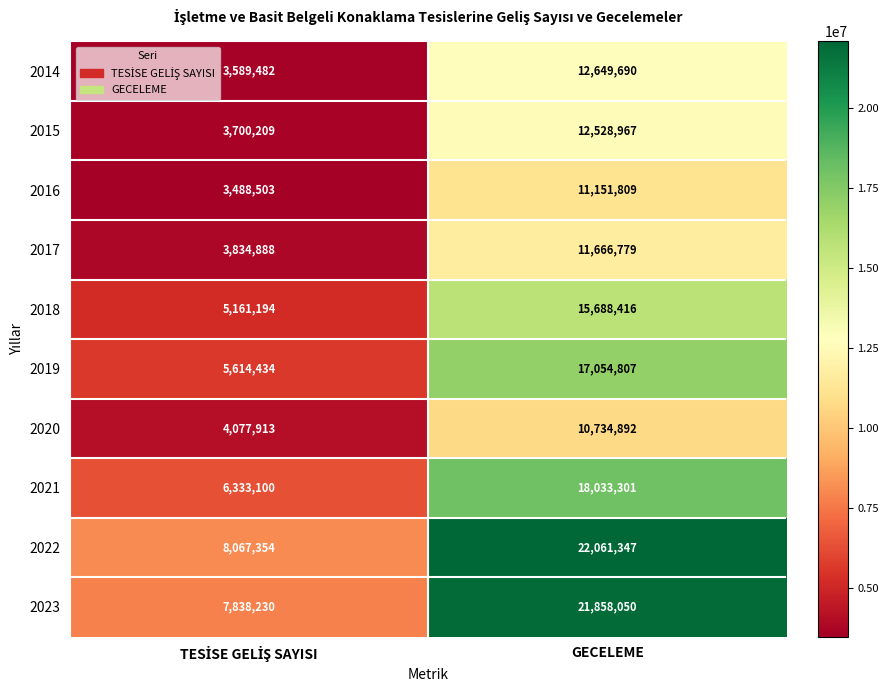

At which category is the sum across all series the highest?

GECELEME